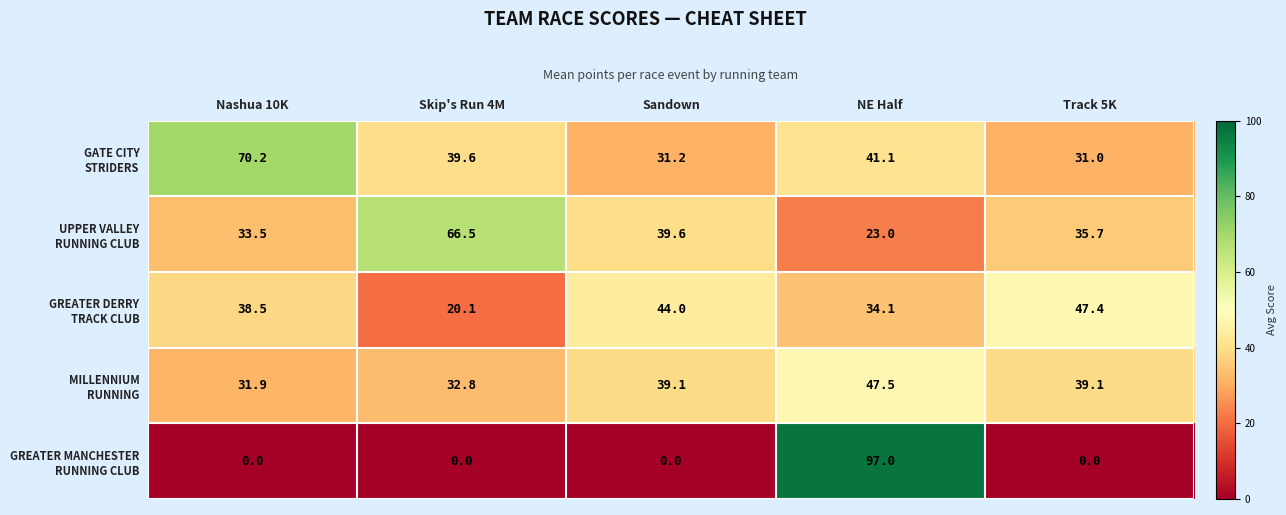

What is the greatest value displayed?

97.0